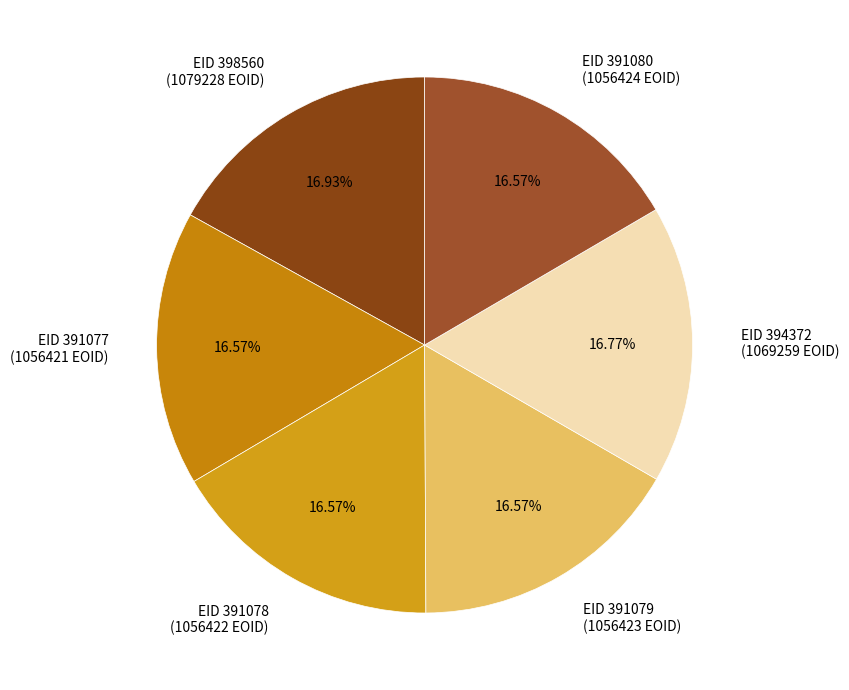

Does any single category account for the majority?

No